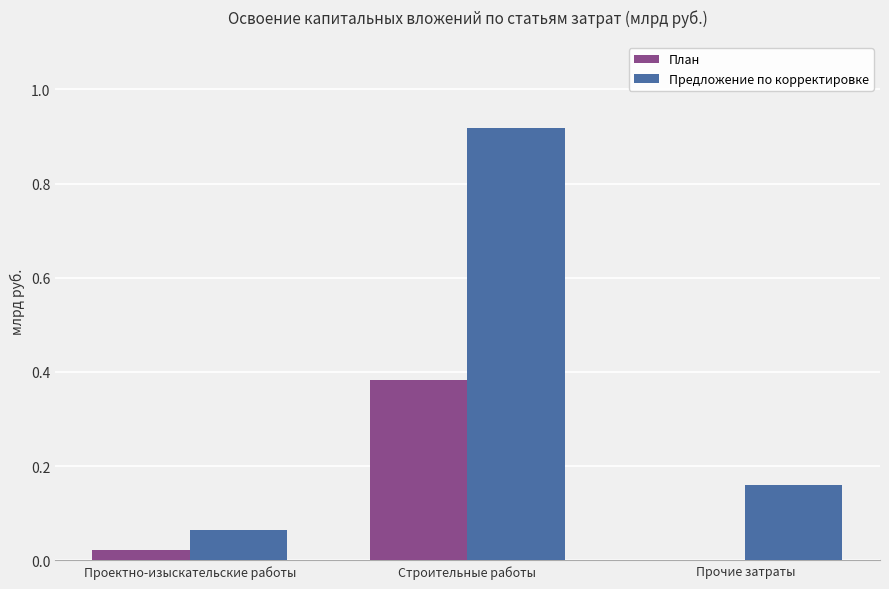

Does the chart contain stacked bars?

No